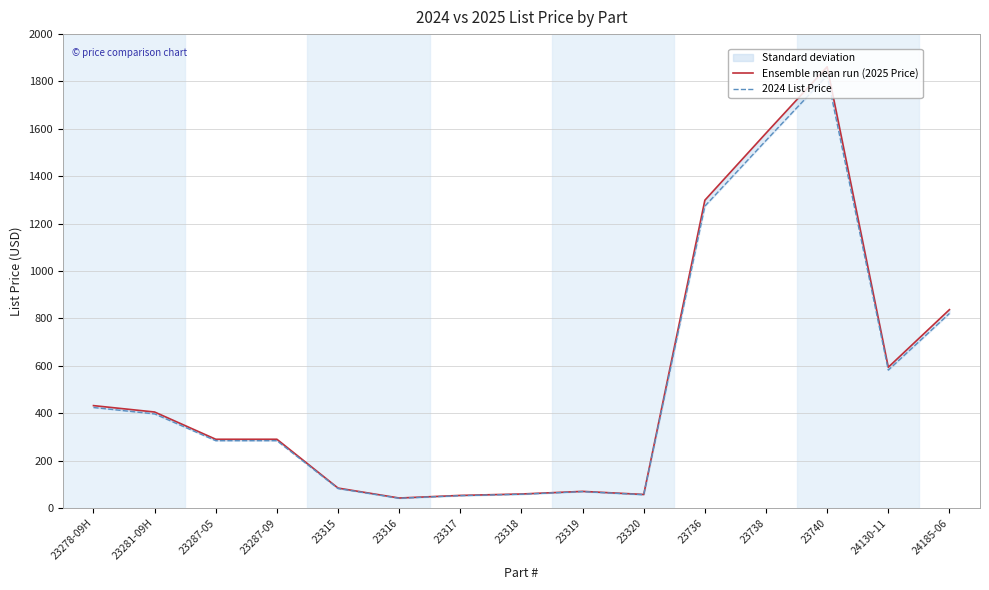

The value of Ensemble mean run (2025 Price) at 23318 is 59. True or false?

True